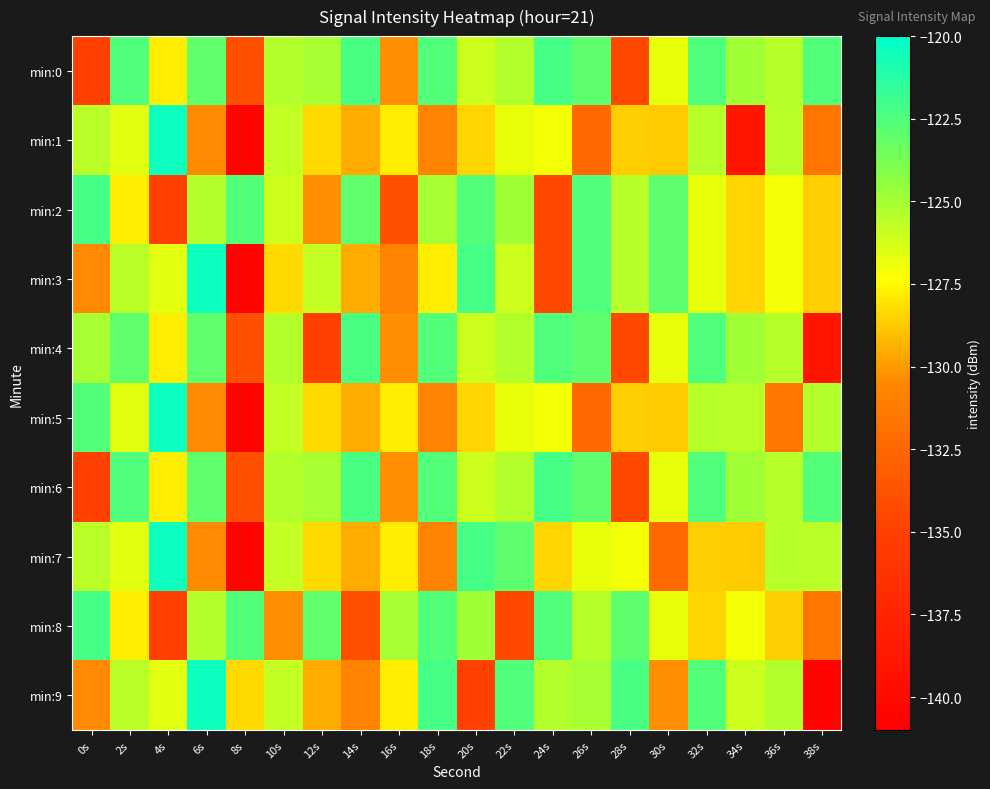

List the series in order of their peak value, lowest first.

min:4, min:0, min:2, min:6, min:8, min:1, min:3, min:5, min:7, min:9